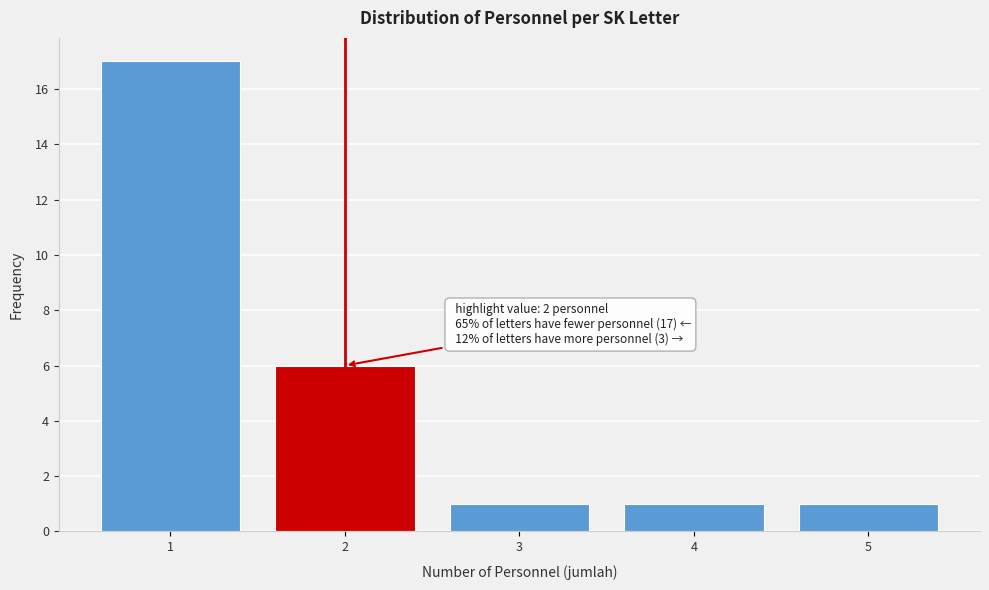

Reading left to right, transcribe all the data shown in this chart.

1=17	2=6	3=1	4=1	5=1